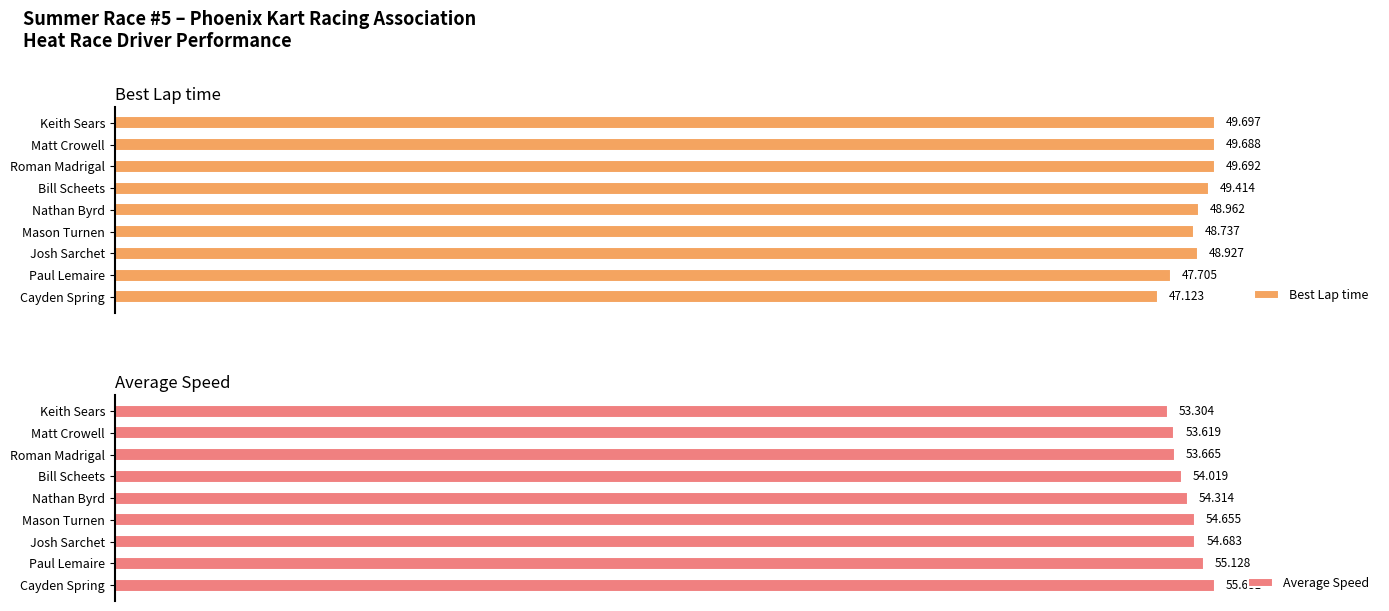

What is the spread (max minus min) of values at 5?

4.6